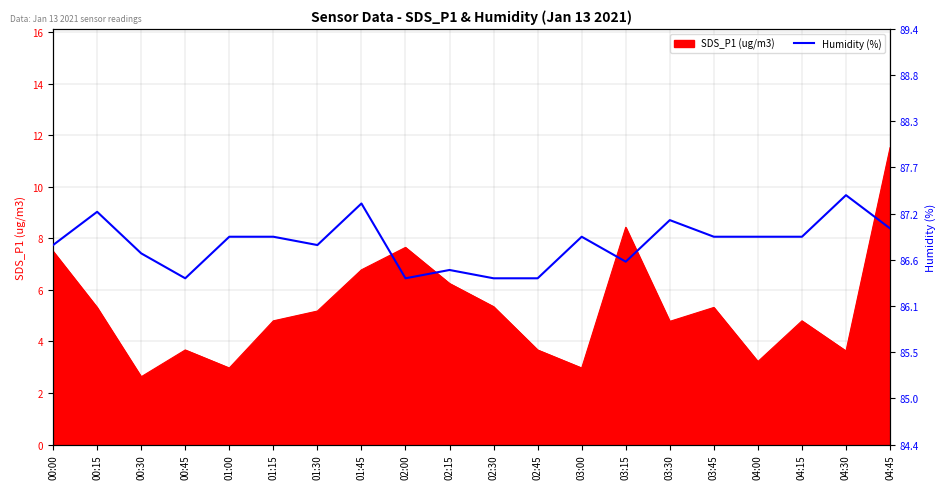

What is the difference between the maximum and minimum values?

1.0